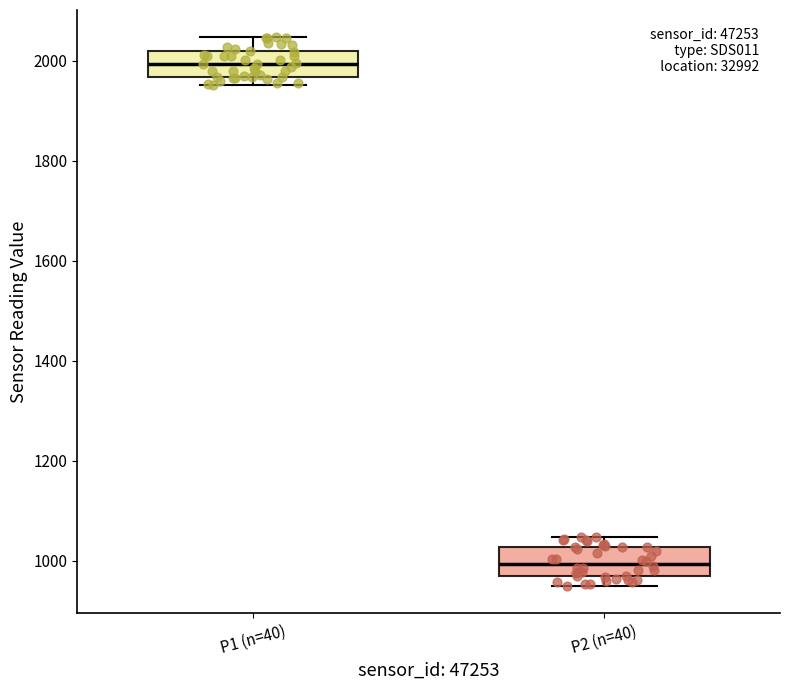

Which box has the lowest median line?

P2 (n=40)